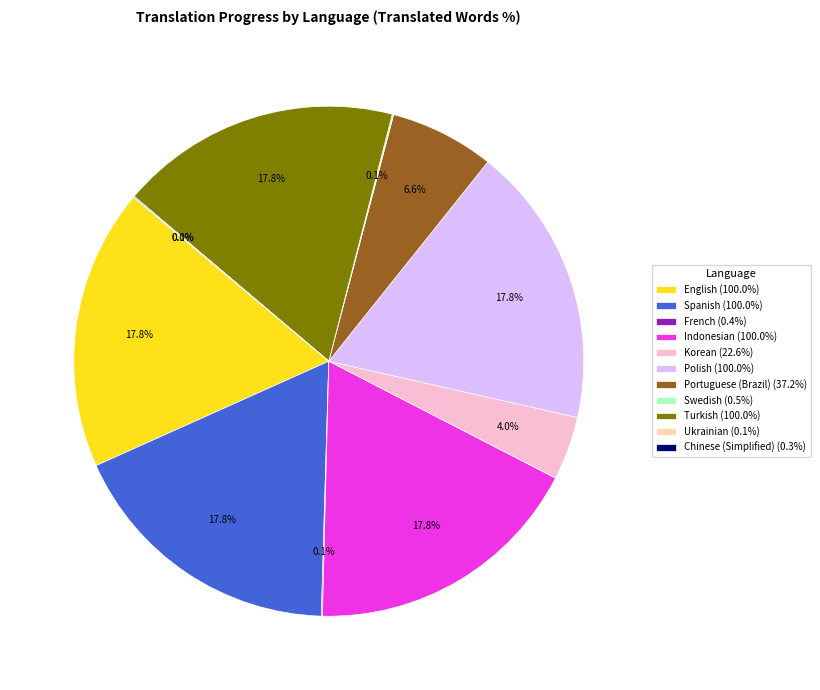

Does Indonesian (100.0%) represent more than half of the total?

No